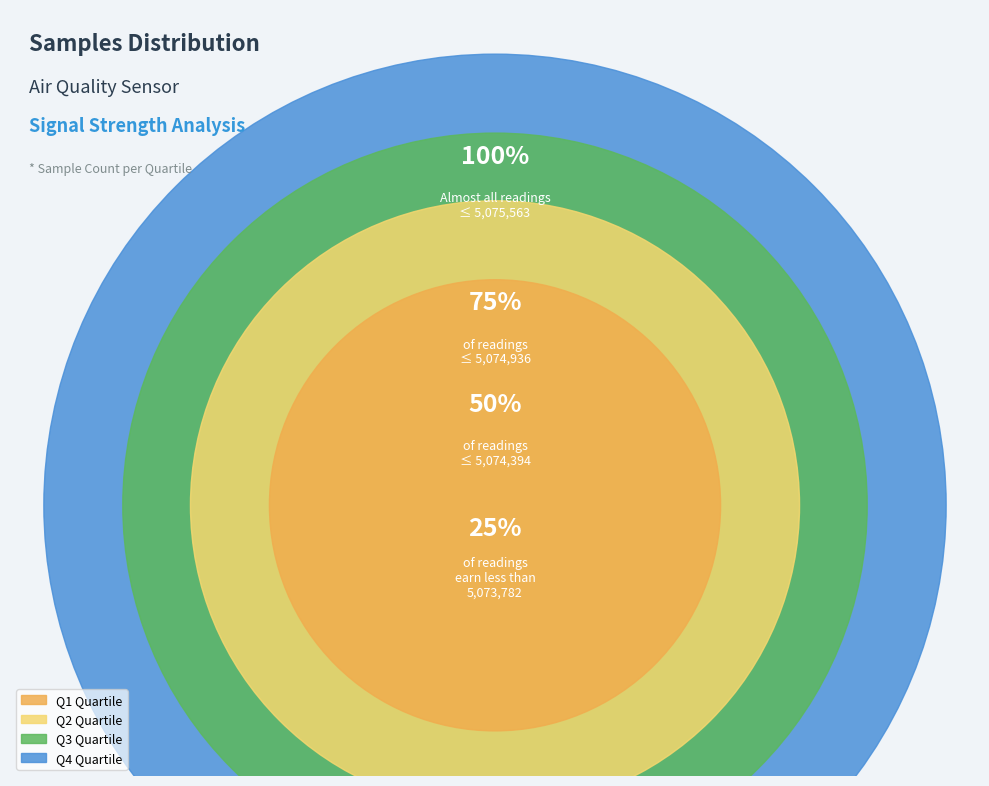

Is 17 the majority of the pie?

No